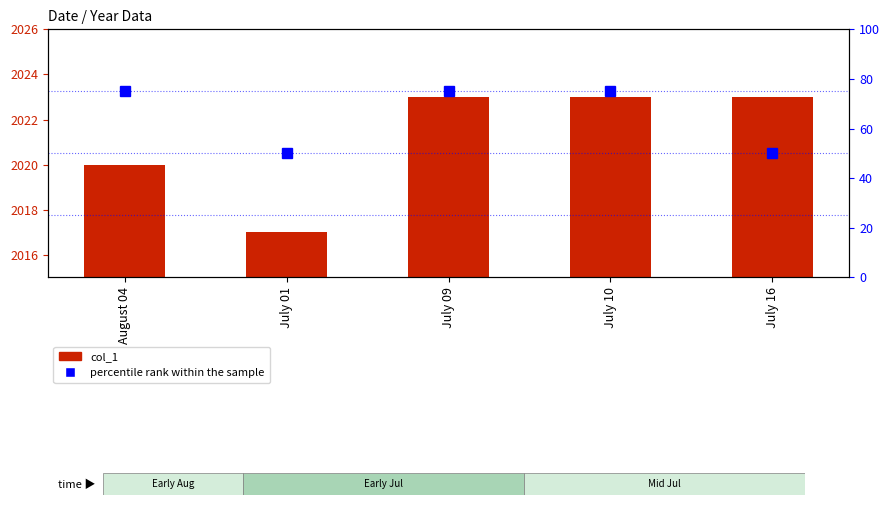

What position from the left is July 10?

4